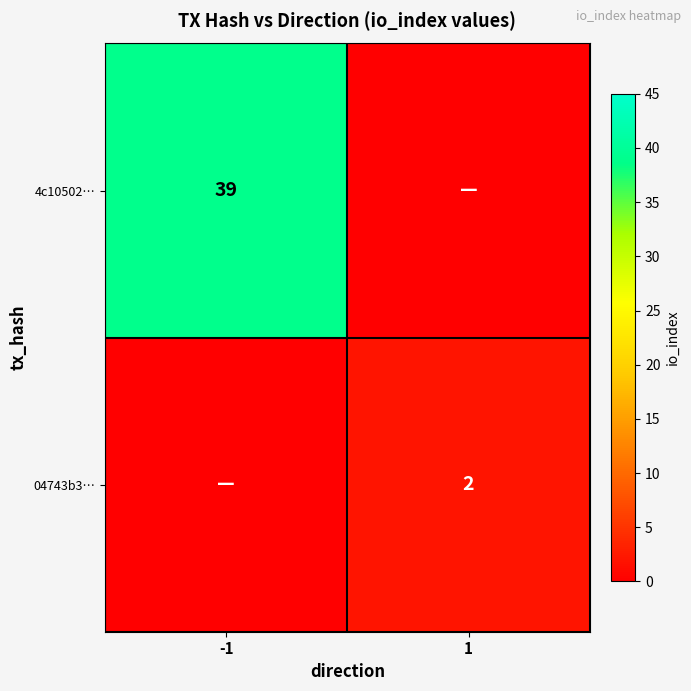

The value of 4c10502… at -1 is 57. True or false?

False